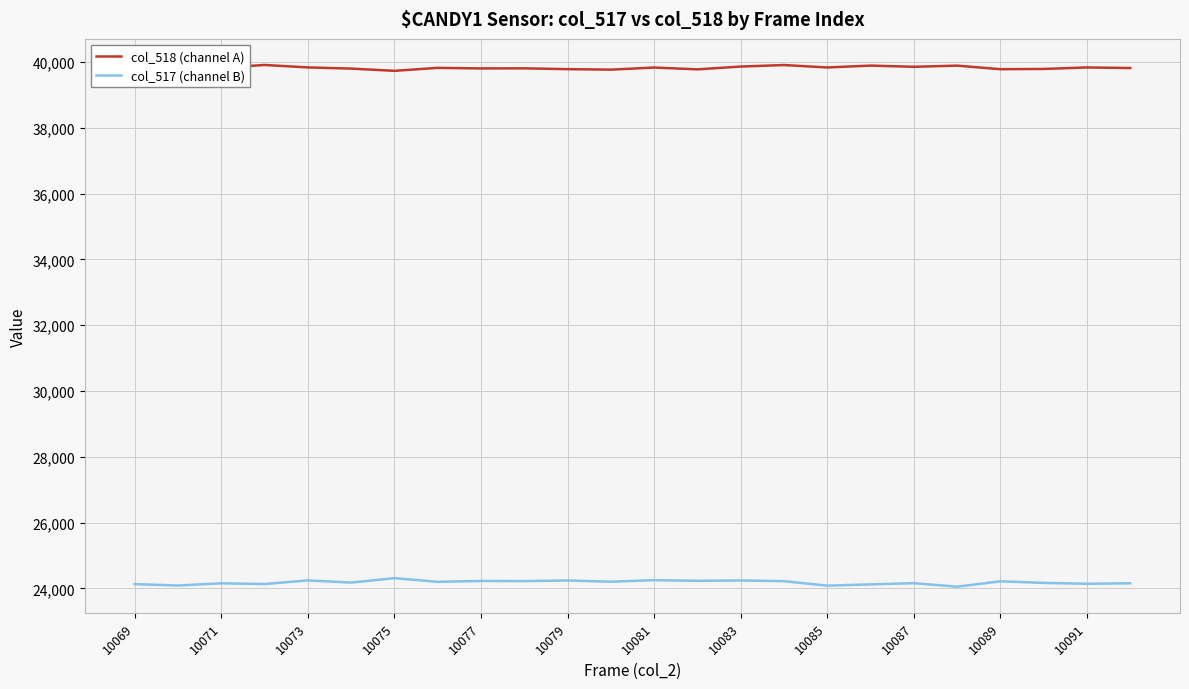

Count the number of data series in this chart.

2